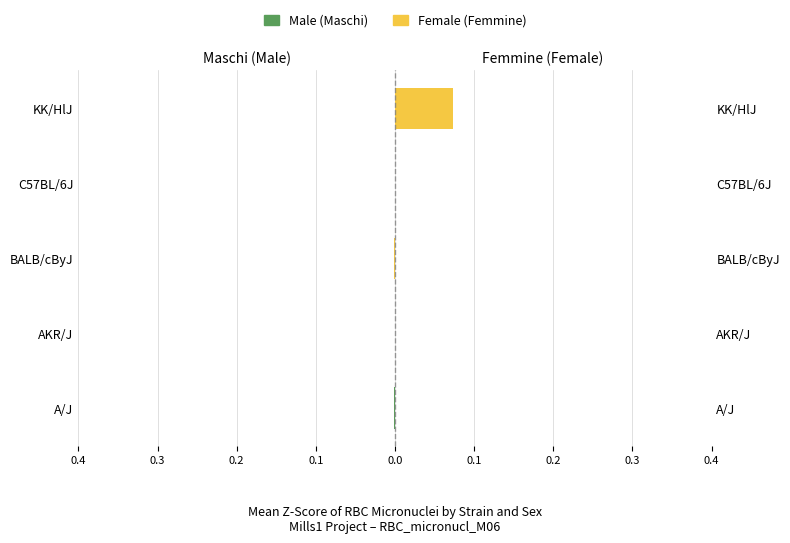

Which series has the largest total across all categories?

Female